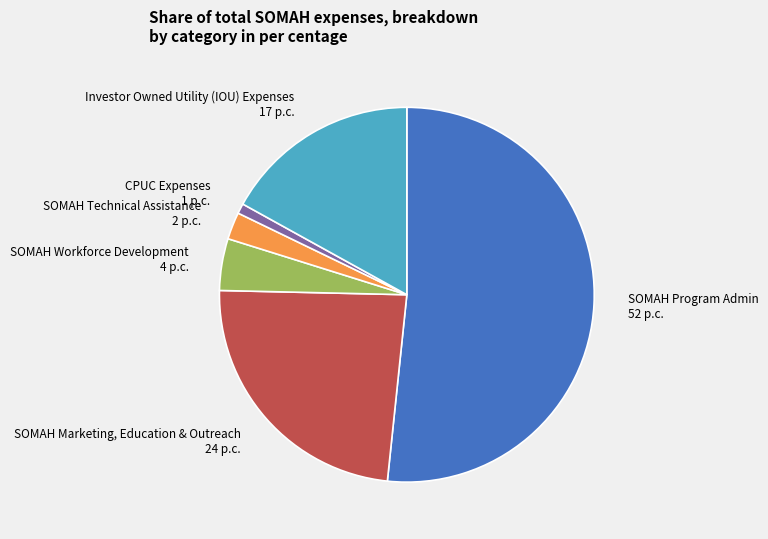

Rank the categories by value from lowest to highest.

CPUC Expenses, SOMAH Technical Assistance, SOMAH Workforce Development, Investor Owned Utility (IOU) Expenses, SOMAH Marketing, Education & Outreach, SOMAH Program Admin